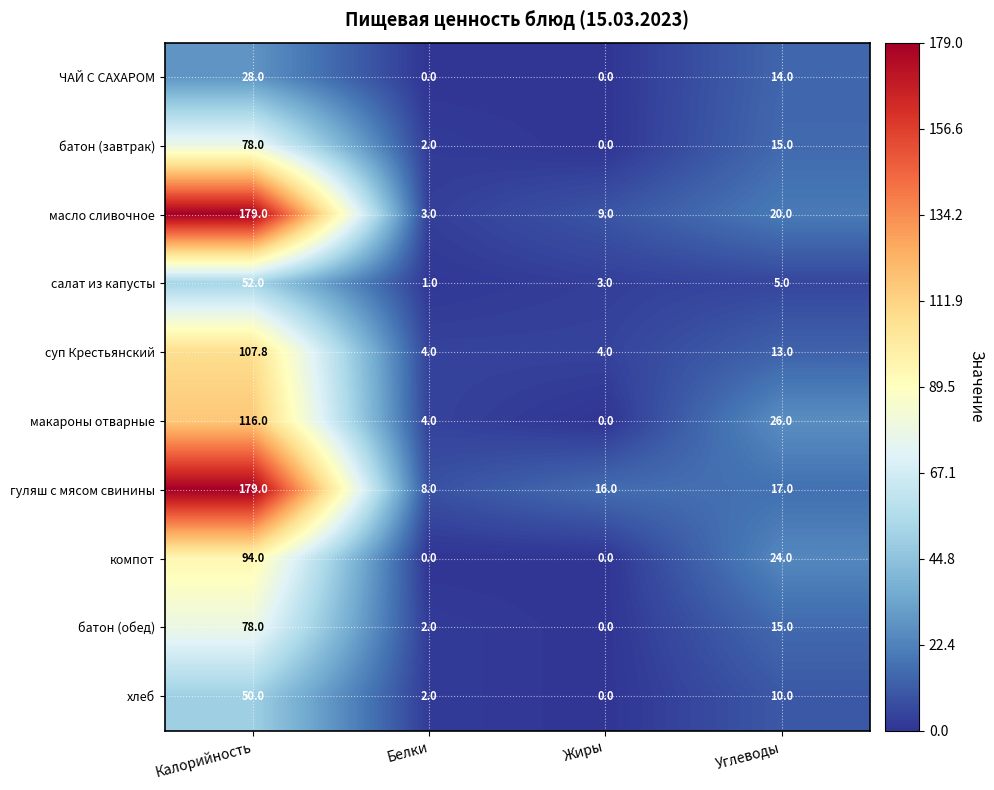

What is the highest value of the компот series?

94.0